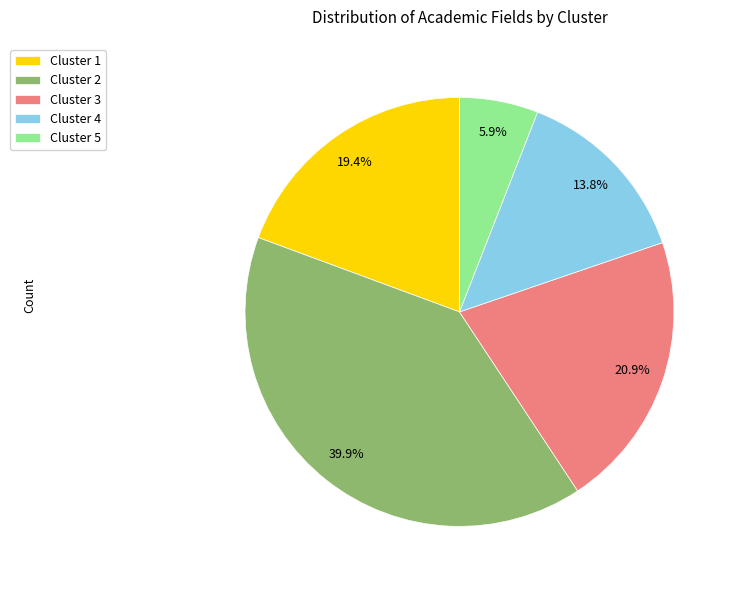

What percentage is NOT represented by Cluster 5?

94.1%